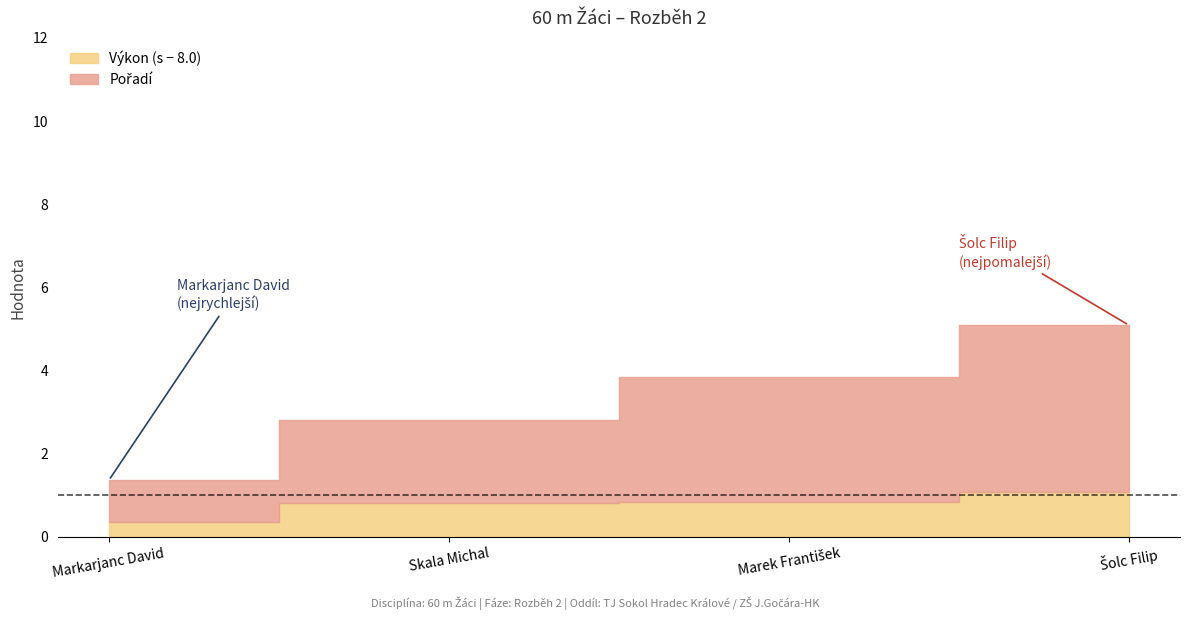

The value of Pořadí at Šolc Filip is 5.5. True or false?

False